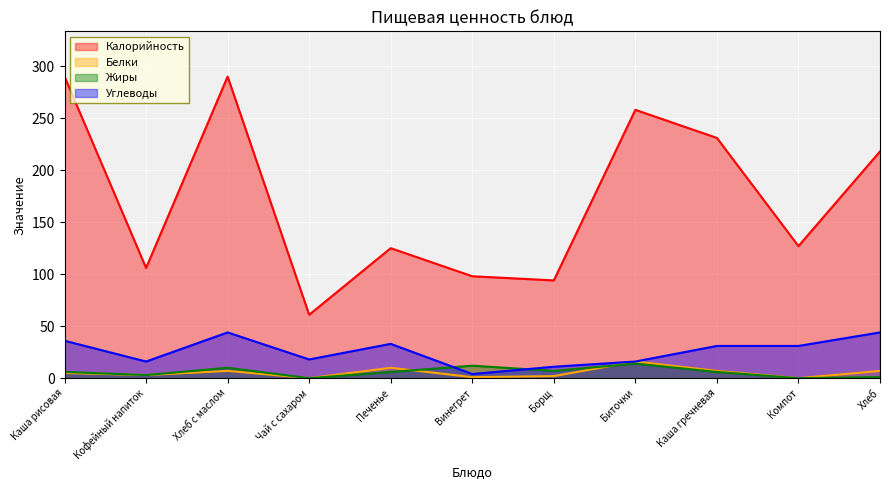

Rank the series by their maximum value, from highest to lowest.

Калорийность, Углеводы, Белки, Жиры